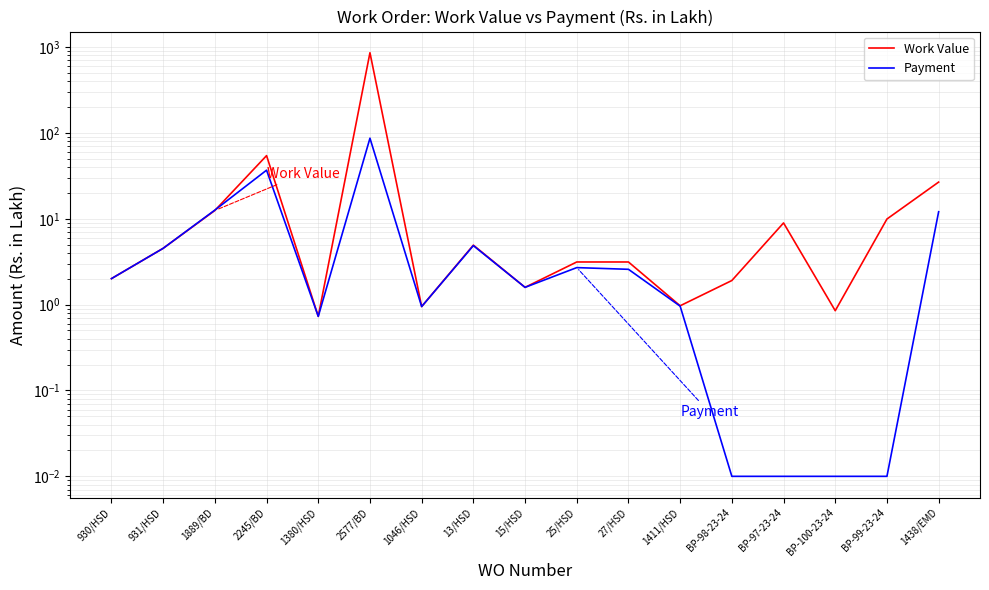

Between 27/HSD and BP-100-23-24, which is larger?

27/HSD